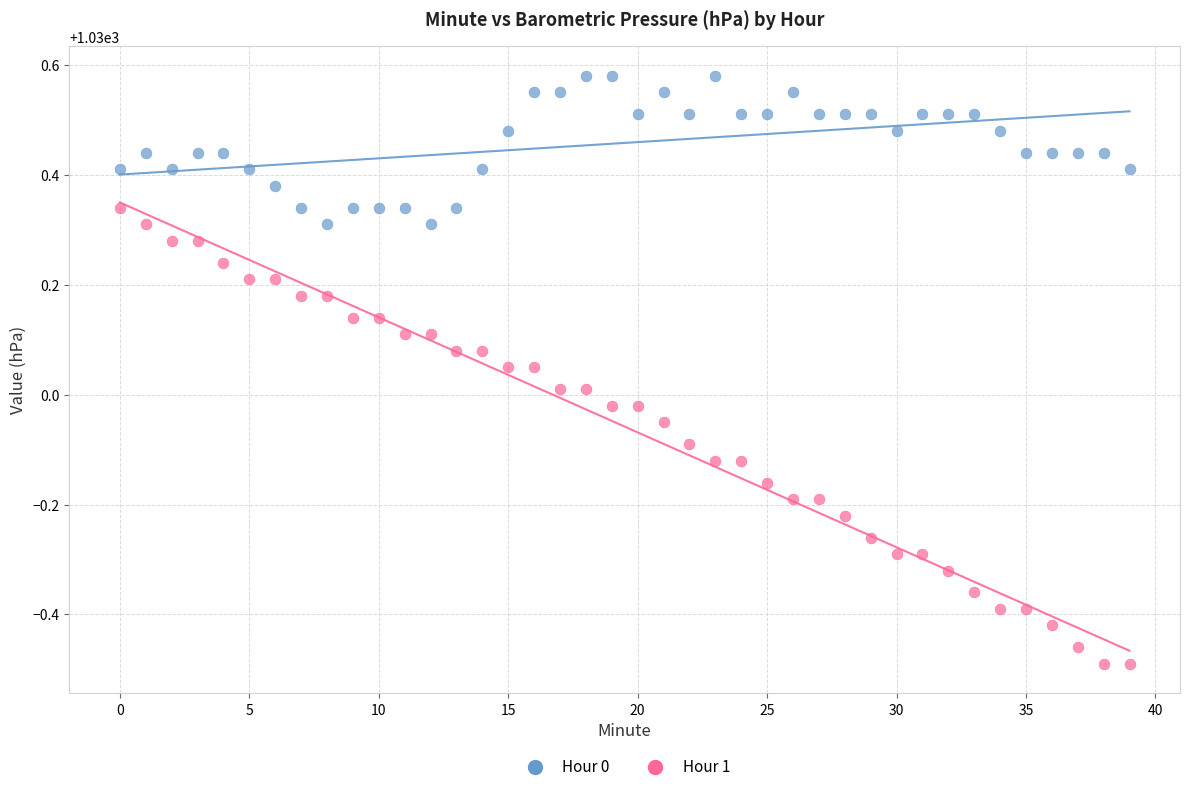

Which series contains the lowest Y value?

Hour 1